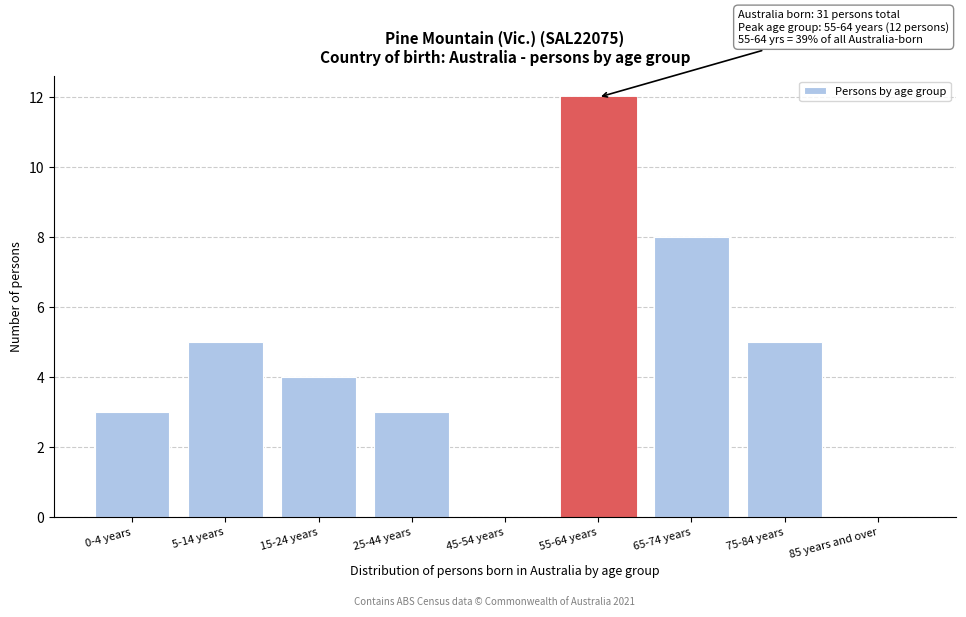

Reading left to right, extract all data points from this chart.

0-4 years=3	5-14 years=5	15-24 years=4	25-44 years=3	45-54 years=0	55-64 years=12	65-74 years=8	75-84 years=5	85 years and over=0